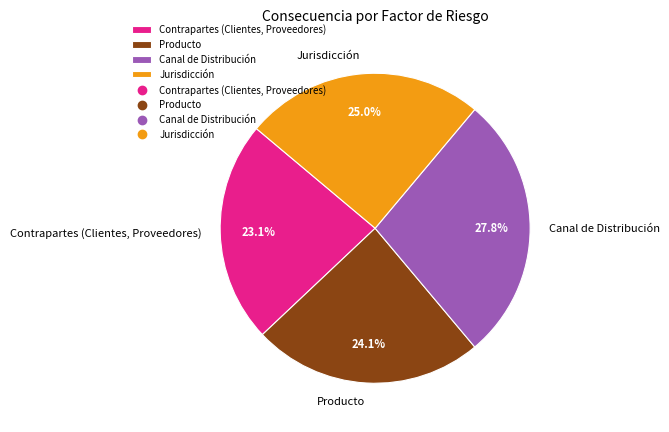

Which has a higher value, Jurisdicción or Canal de Distribución?

Canal de Distribución